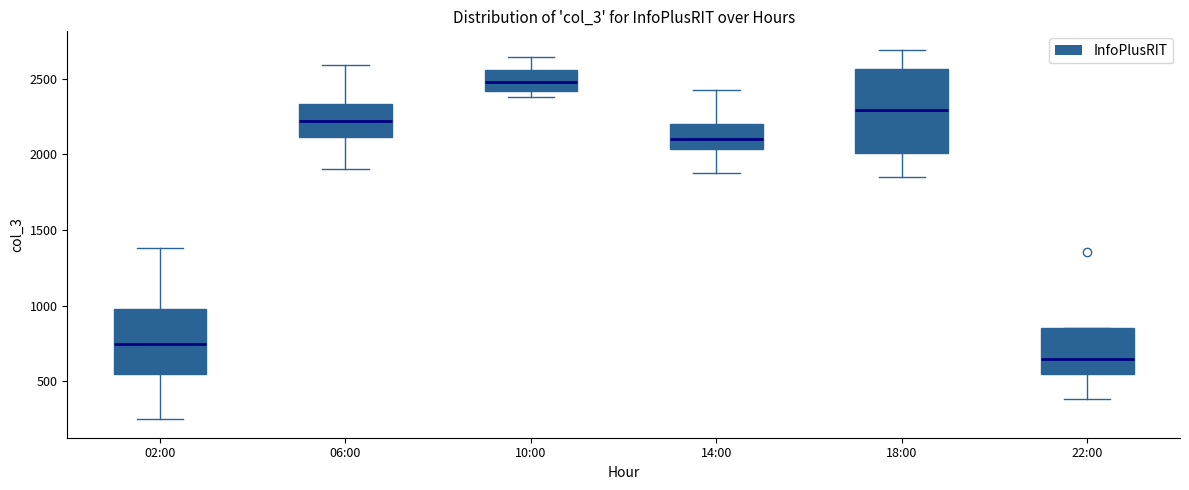

Where is the upper edge of the box for 02:00 on the y-axis? The values are not printed on the chart, so give them approximately, as read against the axis.

1000